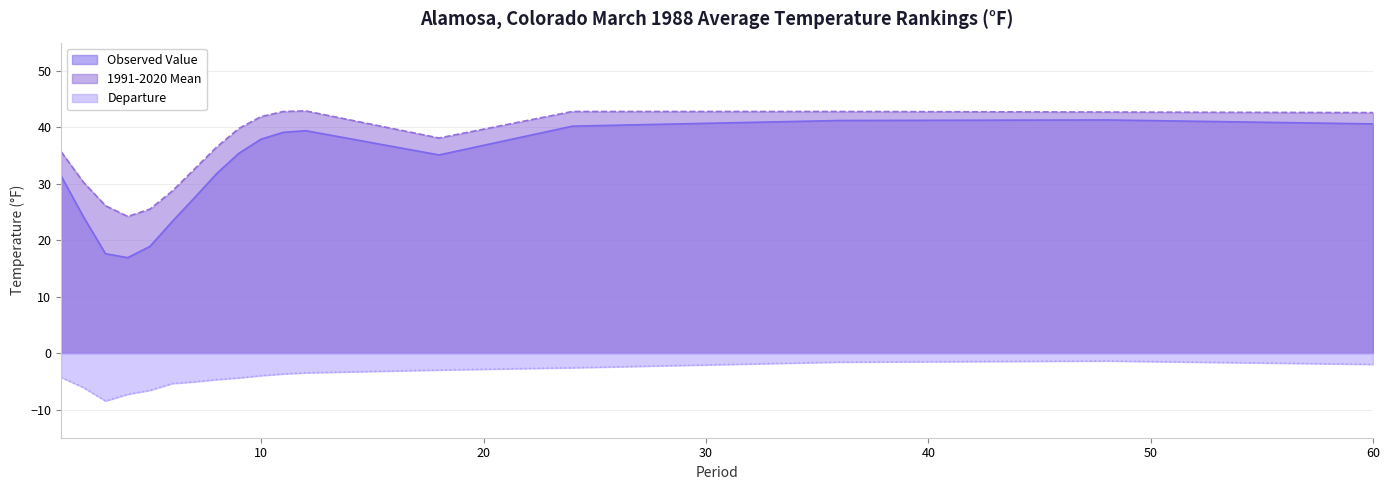

What is the difference between the maximum and minimum values in the 1991-2020 Mean series?

18.7